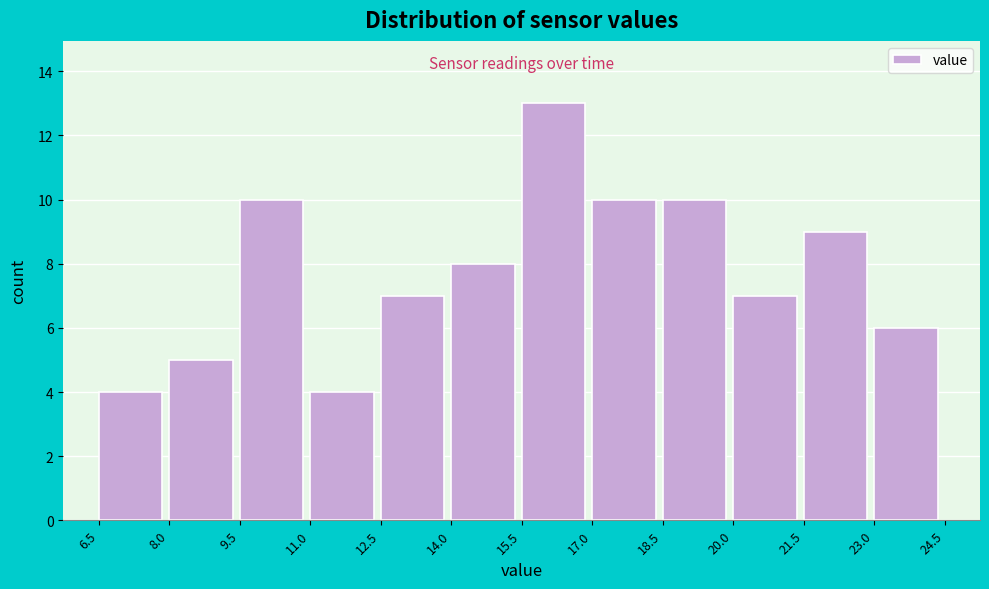

Reading left to right, transcribe this chart: for each bar, give the range it covers on the x-axis and its height. The values are not printed on the chart, so give them approximately, as read against the axis.

6.5 to 8.0: 4
8.0 to 9.5: 5
9.5 to 11.0: 10
11.0 to 12.5: 4
12.5 to 14.0: 7
14.0 to 15.5: 8
15.5 to 17.0: 13
17.0 to 18.5: 10
18.5 to 20.0: 10
20.0 to 21.5: 7
21.5 to 23.0: 9
23.0 to 24.5: 6